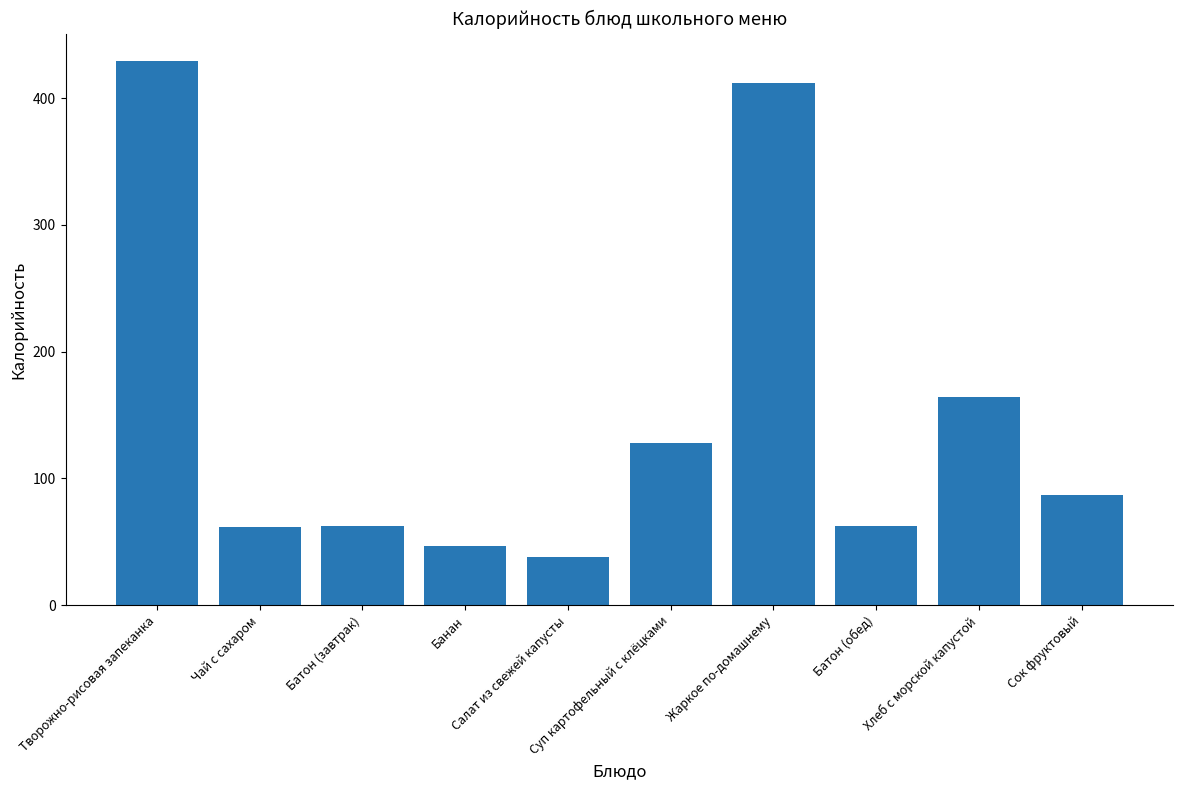

What is the value of the 5th bar from the left?

38.0